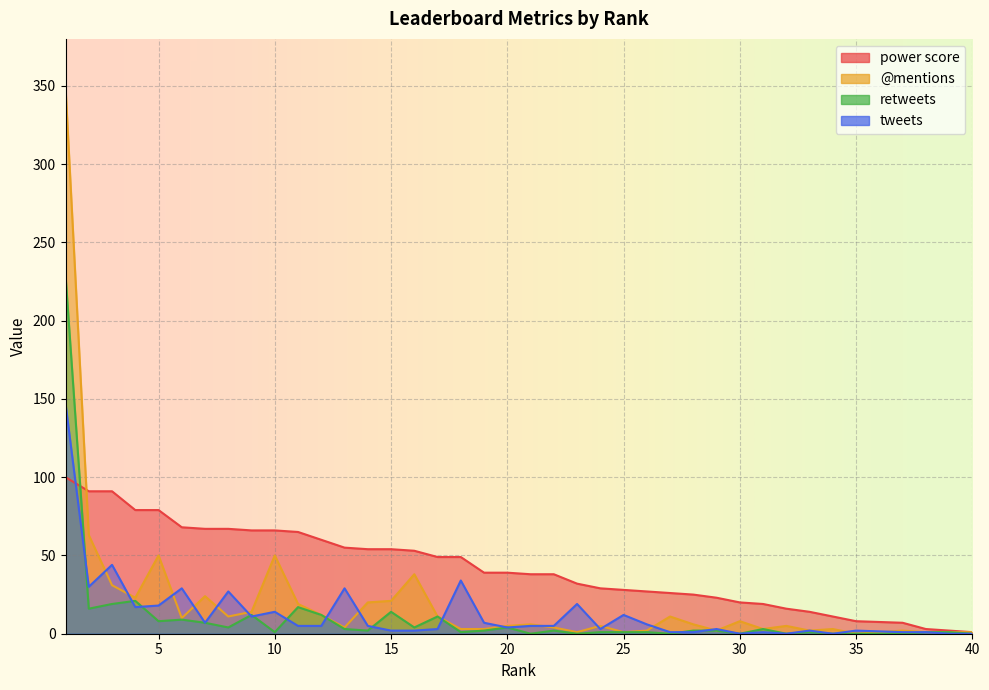

Which series changed the most between 15 and 26?

power score